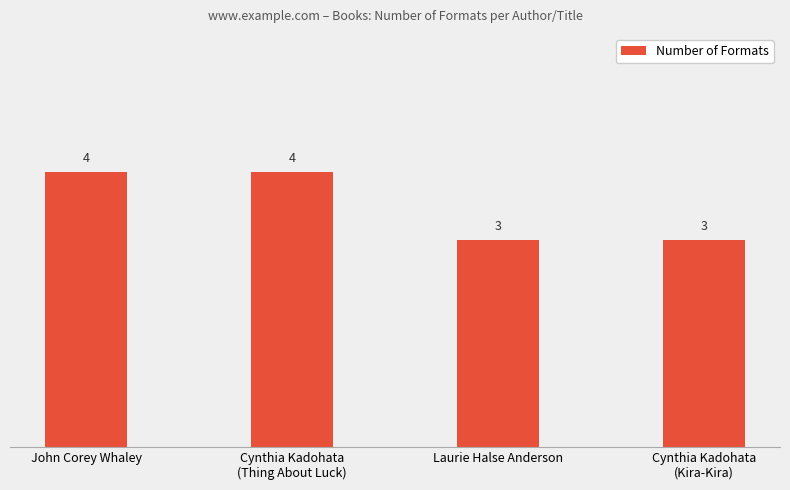

How many values are between 3 and 4?

4